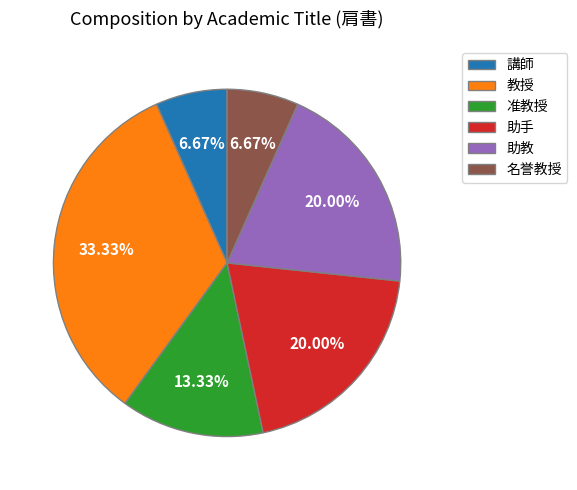

To the nearest percent, what is the average slice percentage?

17%